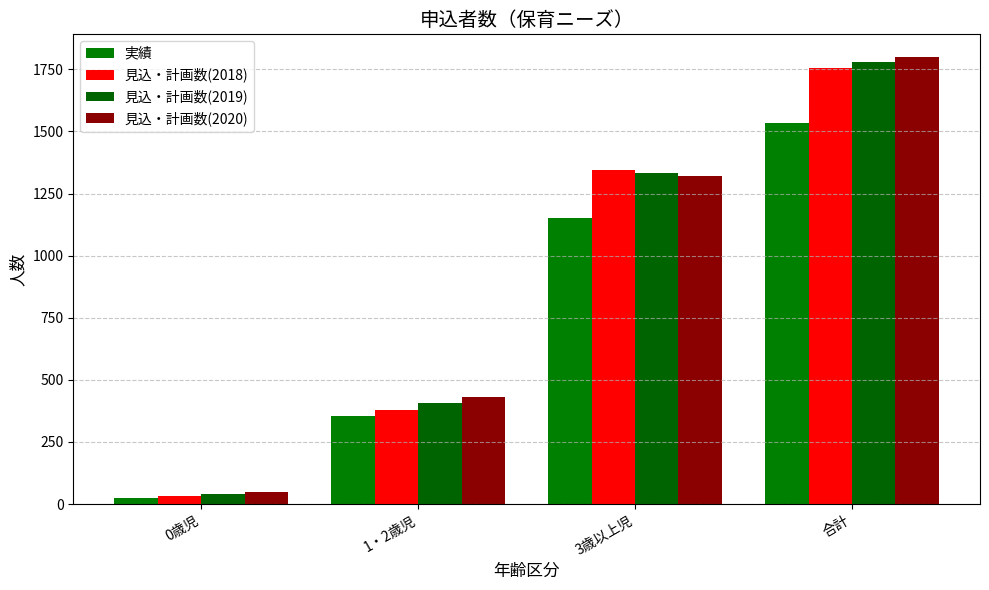

True or false: 見込・計画数(2020) has a value of 1733 at 3歳以上児.

False